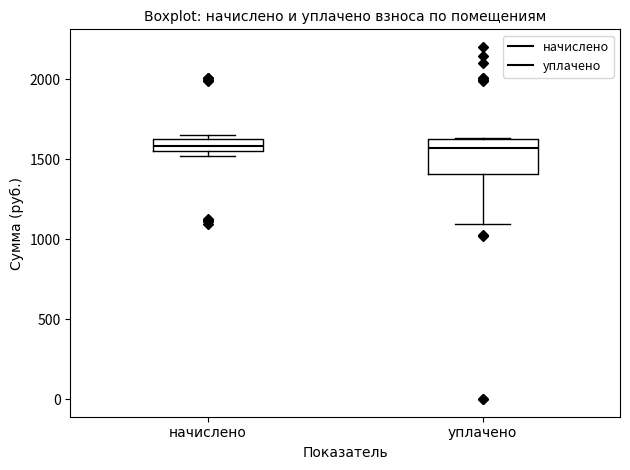

Where is the lower edge of the box for уплачено on the y-axis? The values are not printed on the chart, so give them approximately, as read against the axis.

1400